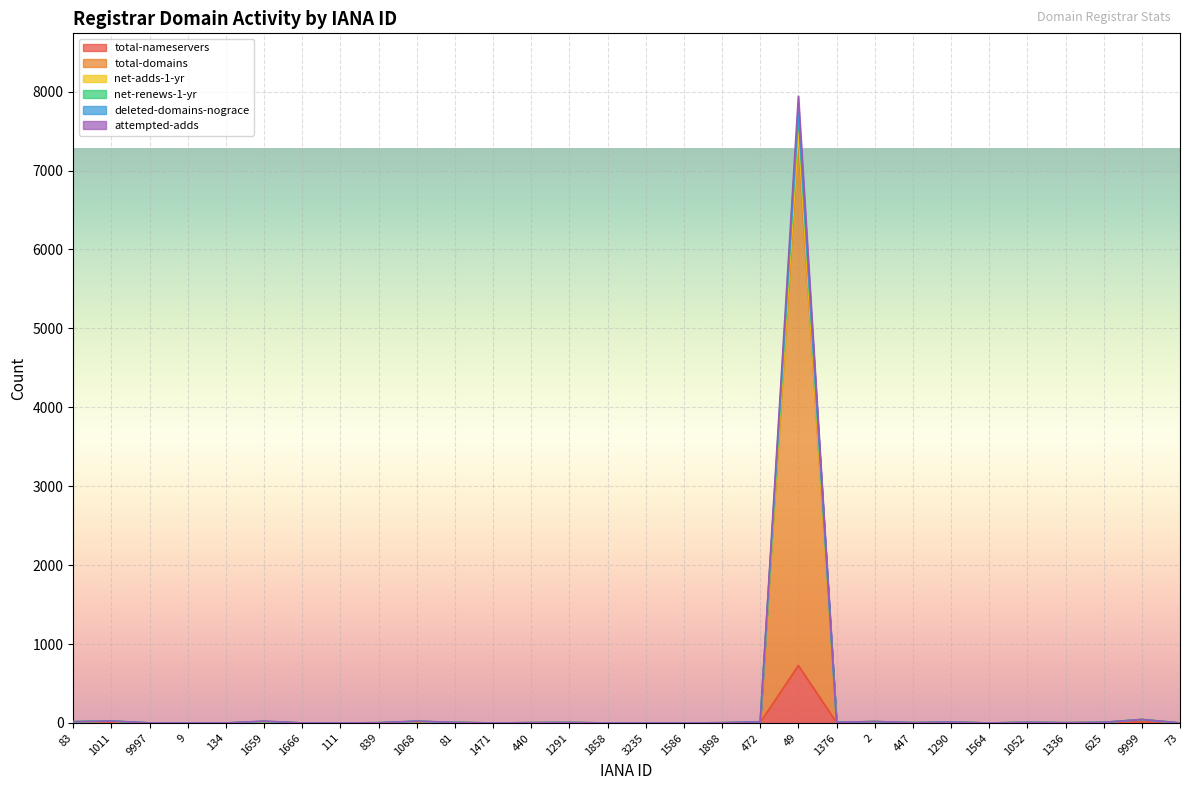

At 9999, list the series in order from smallest to largest.

total-nameservers, total-domains, net-adds-1-yr, net-renews-1-yr, deleted-domains-nograce, attempted-adds